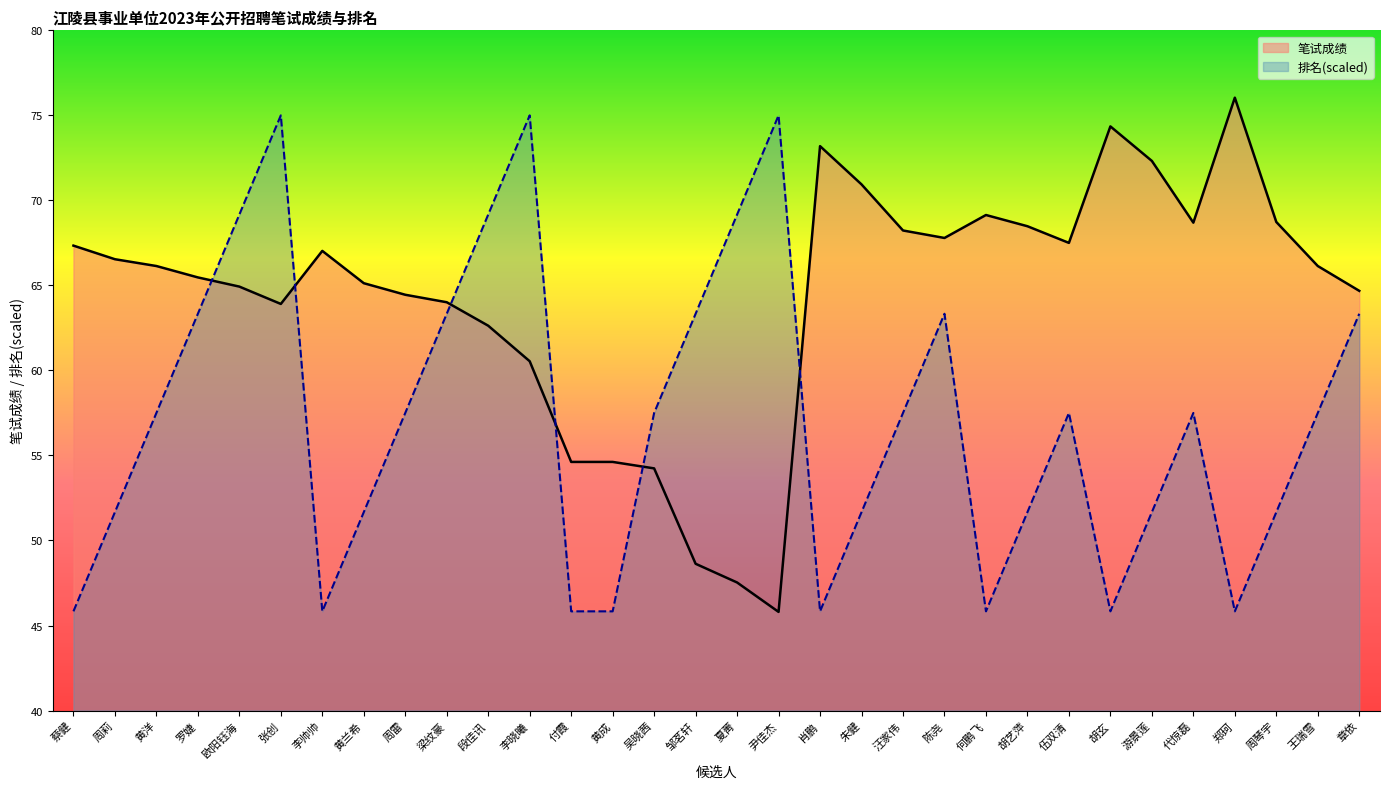

Reading left to right, extract all data points from this chart.

笔试成绩: 蔡健=67.3	周莉=66.5	黄洋=66.1	罗婕=65.5	欧阳钰海=64.9	张创=63.9	李帅帅=67.0	黄兰希=65.1	周雷=64.5	梁纹豪=64.0	段佳讯=62.6	李晓曦=60.5	付霞=54.6	黄成=54.6	吴晓茜=54.2	邹茗轩=48.6	夏菁=47.5	尹佳杰=45.8	肖鹏=73.2	朱健=70.9	汪家伟=68.2	陈尧=67.8	何鹏飞=69.1	胡艺萍=68.5	伍双清=67.5	胡玄=74.3	游景莲=72.3	代惊磊=68.7	郑珂=76.0	周琴宇=68.7	王瑞雪=66.1	章依=64.7
排名: 蔡健=45.8	周莉=51.7	黄洋=57.5	罗婕=63.3	欧阳钰海=69.2	张创=75.0	李帅帅=45.8	黄兰希=51.7	周雷=57.5	梁纹豪=63.3	段佳讯=69.2	李晓曦=75.0	付霞=45.8	黄成=45.8	吴晓茜=57.5	邹茗轩=63.3	夏菁=69.2	尹佳杰=75.0	肖鹏=45.8	朱健=51.7	汪家伟=57.5	陈尧=63.3	何鹏飞=45.8	胡艺萍=51.7	伍双清=57.5	胡玄=45.8	游景莲=51.7	代惊磊=57.5	郑珂=45.8	周琴宇=51.7	王瑞雪=57.5	章依=63.3